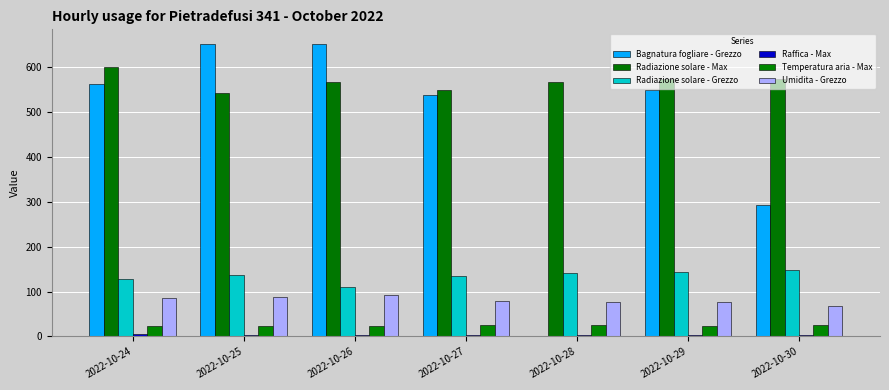

How many groups of bars are there?

7